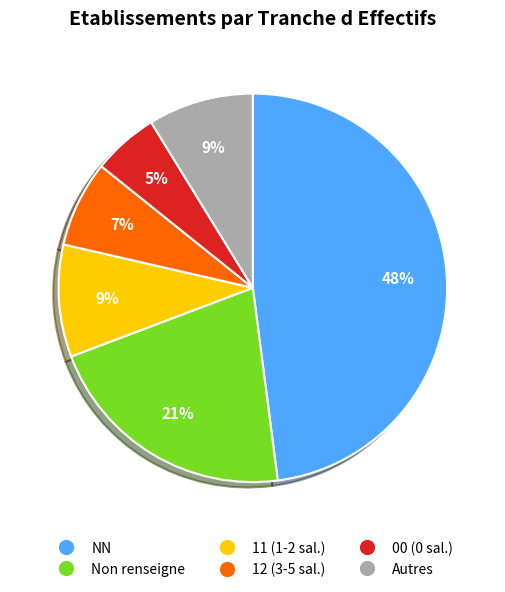

Is there any slice that represents more than half of the pie?

No